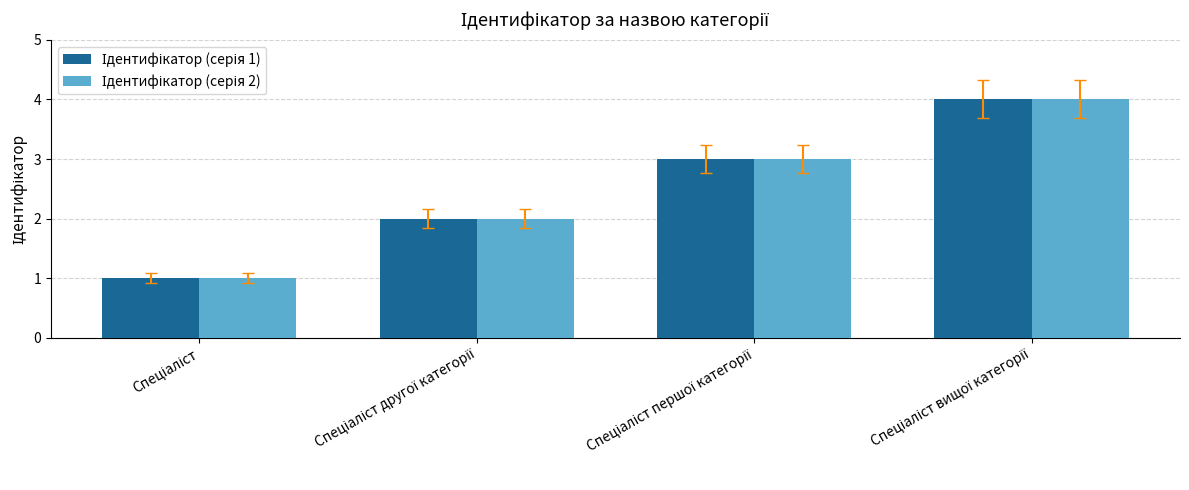

What is the difference between the maximum and second lowest values in the Ідентифікатор (серія 2) series?

2